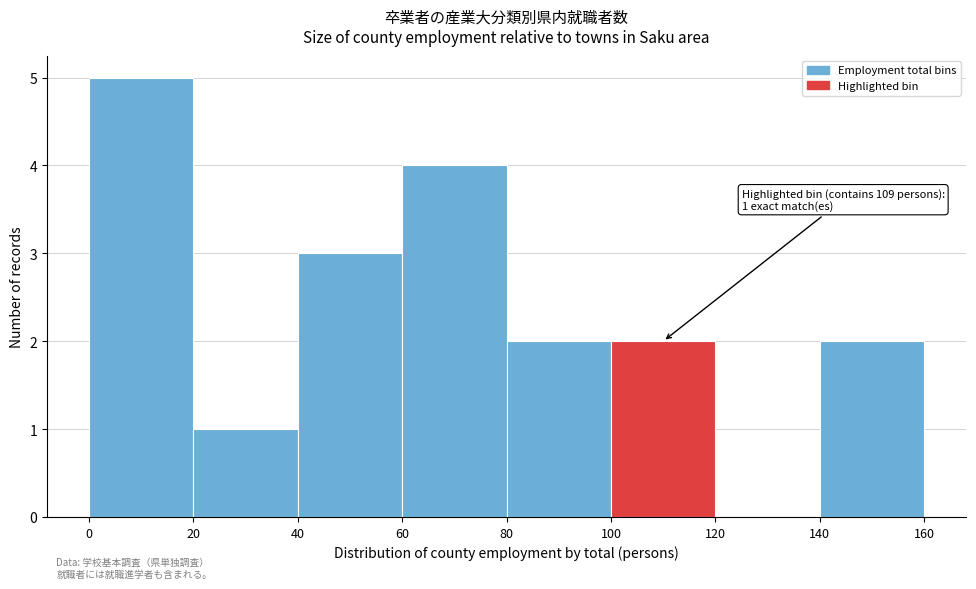

Which range on the x-axis has the tallest bar?

0 to 20